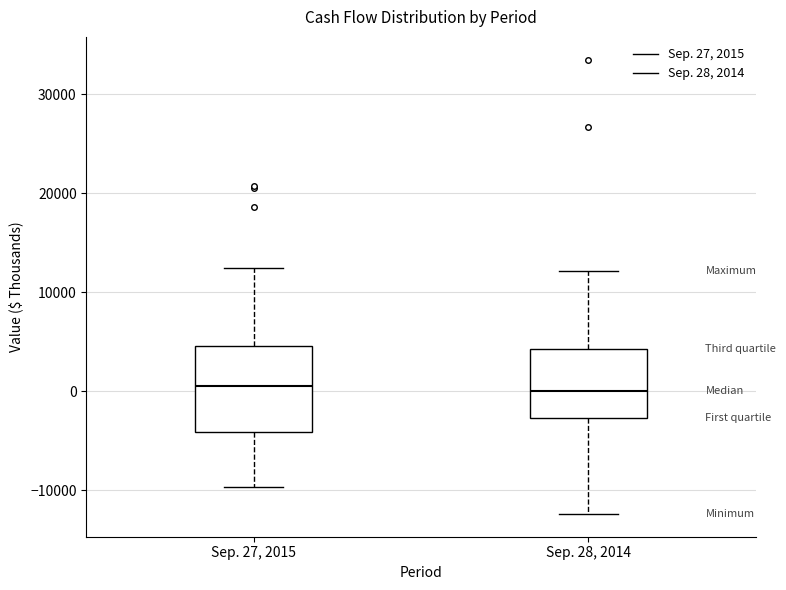

Where does the median line of the box for Sep. 27, 2015 sit on the y-axis? The values are not printed on the chart, so give them approximately, as read against the axis.

1000